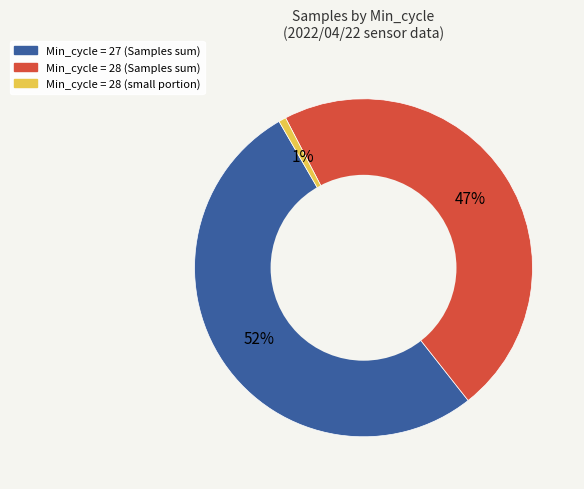

Is there any slice that represents more than half of the pie?

Yes